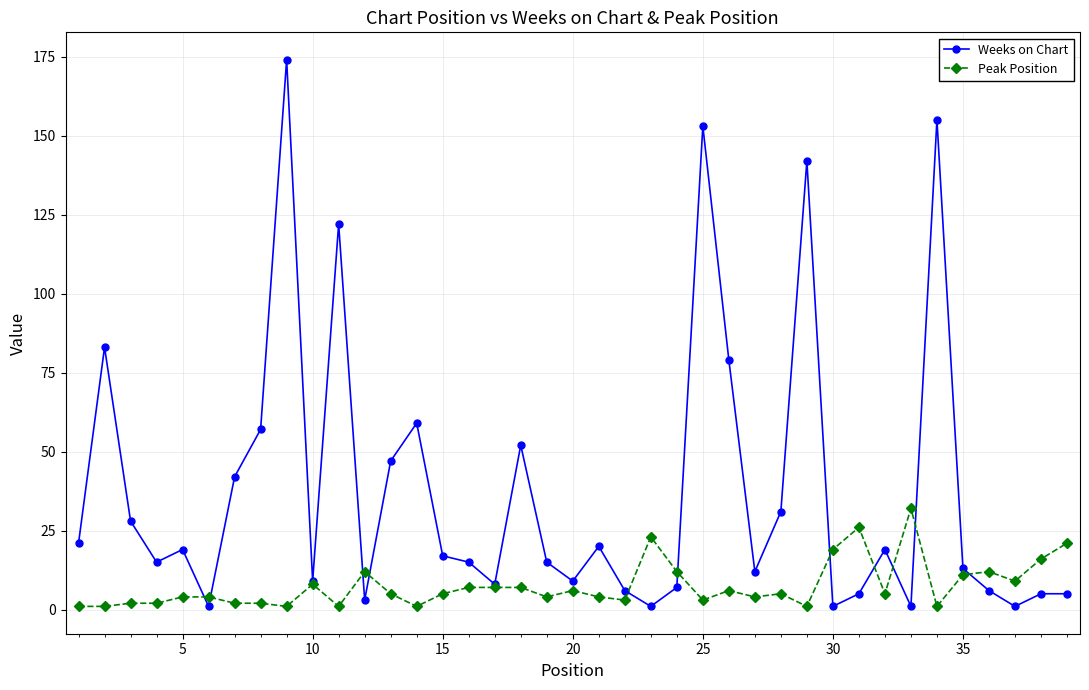

At how many categories does at least one series exceed 126?

4